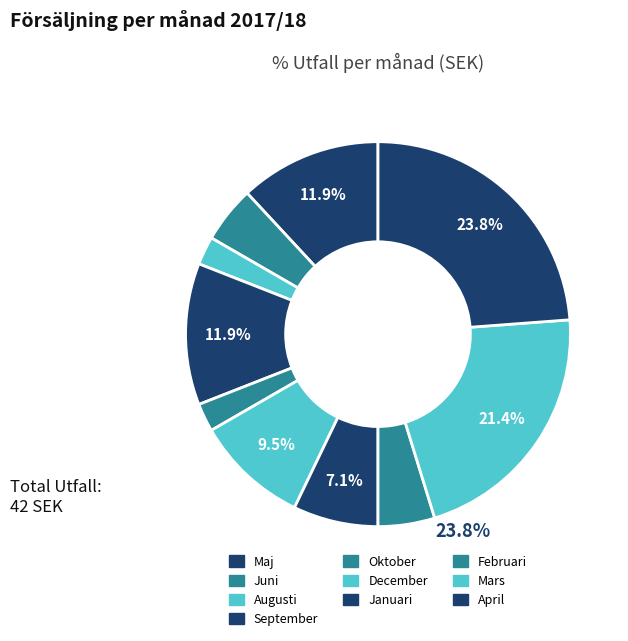

How many slices are in this pie chart?

10